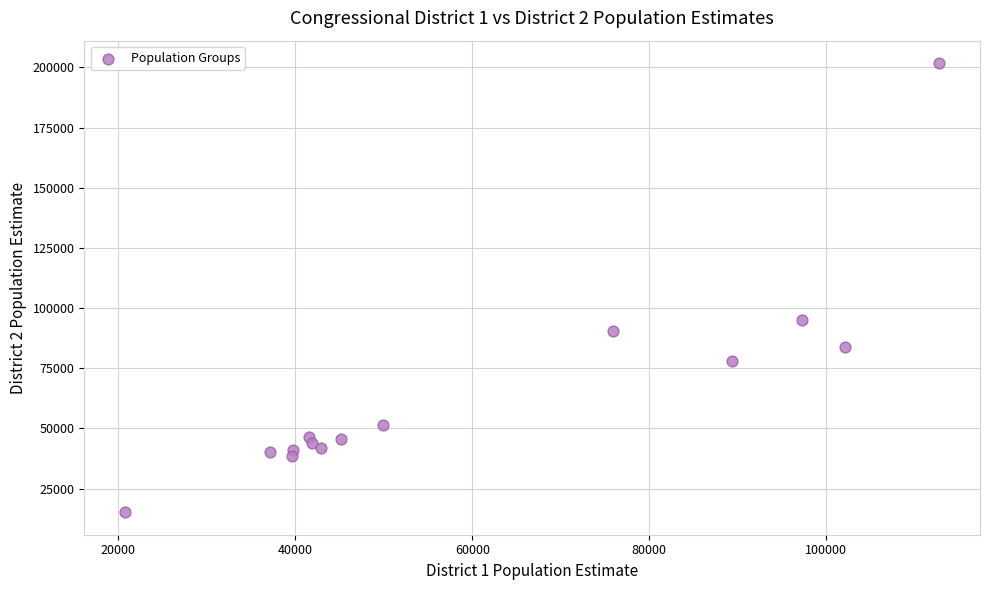

What Y value in the scatter plot is closest to 108482?

95222